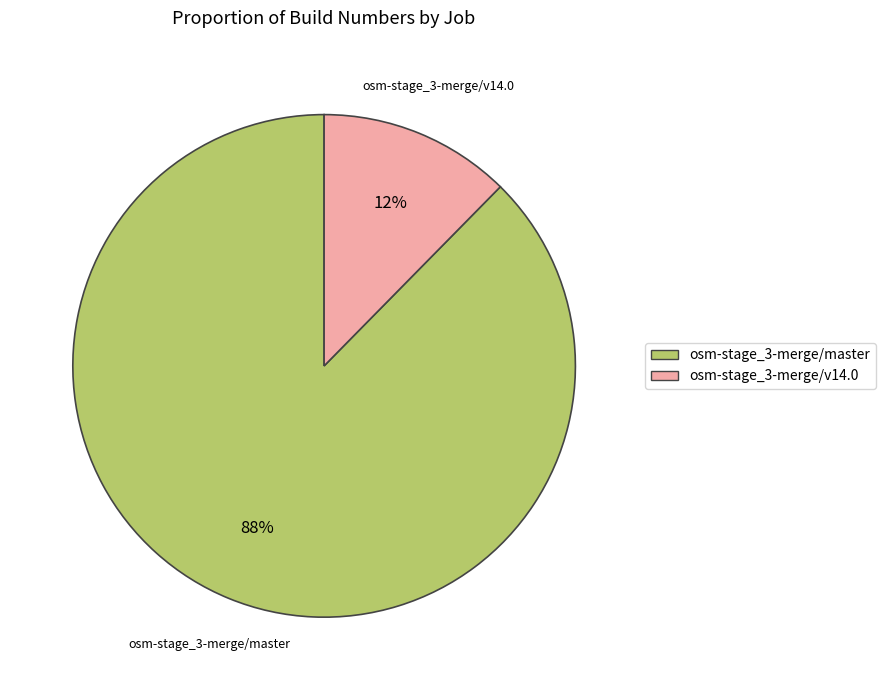

How many slices are in this pie chart?

2